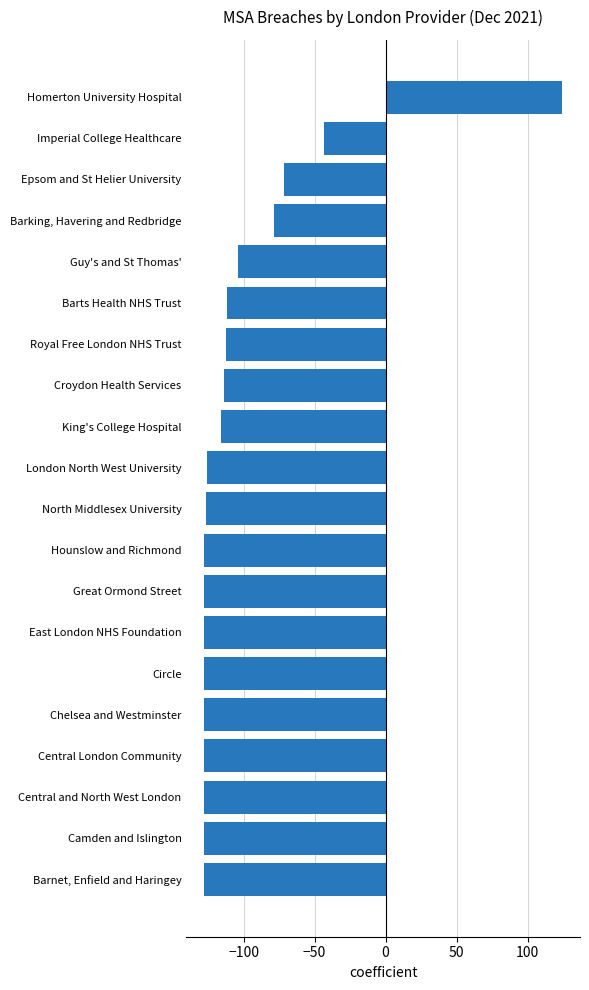

Which label corresponds to the largest value in the chart?

Homerton University Hospital